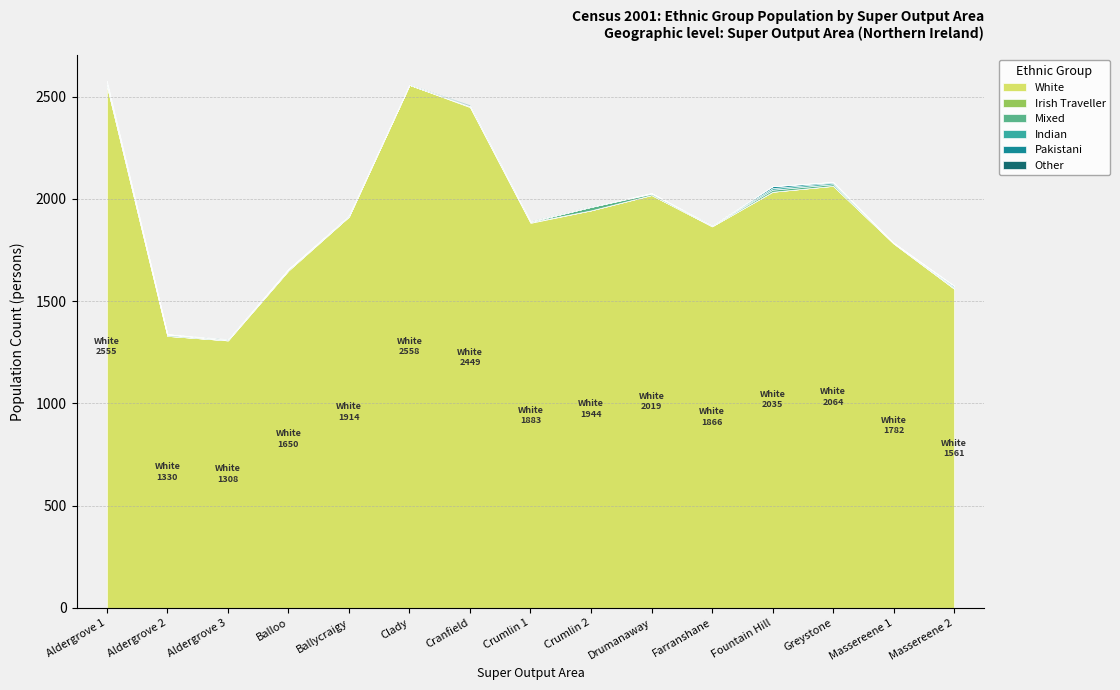

What is the difference between the maximum and minimum values in the Mixed series?

17